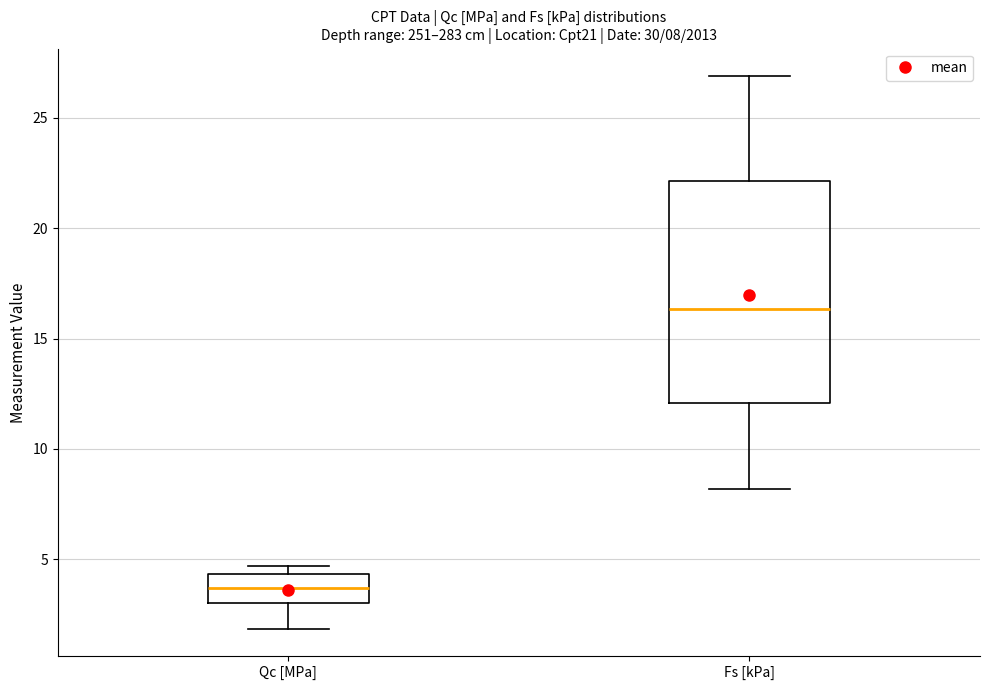

Which box has the highest median line?

Fs [kPa]